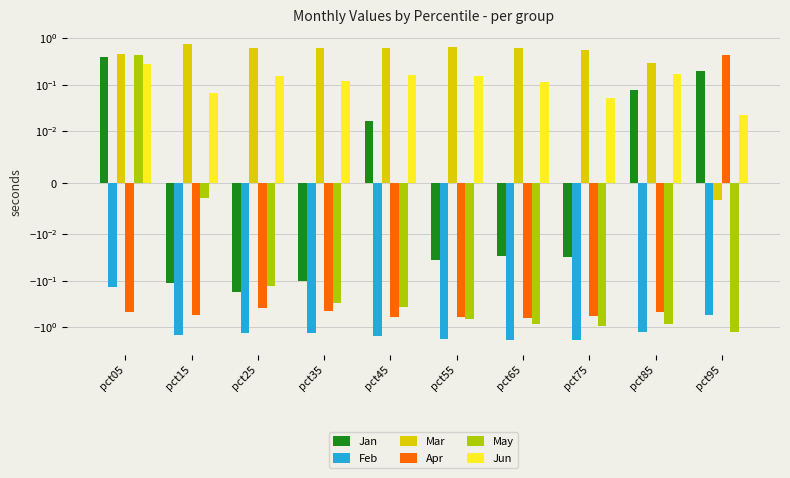

Which series has the largest total across all categories?

Mar